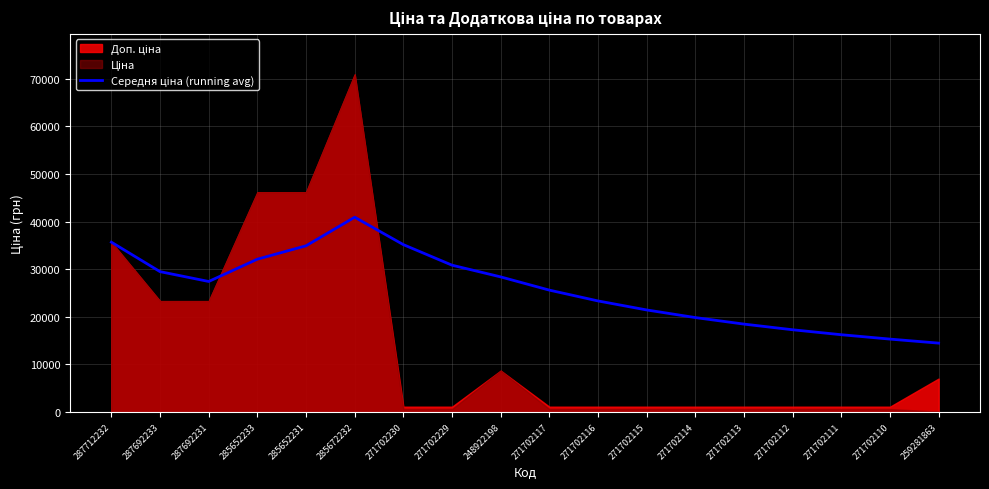

What is the value of the 15th point from the left?

17258.6